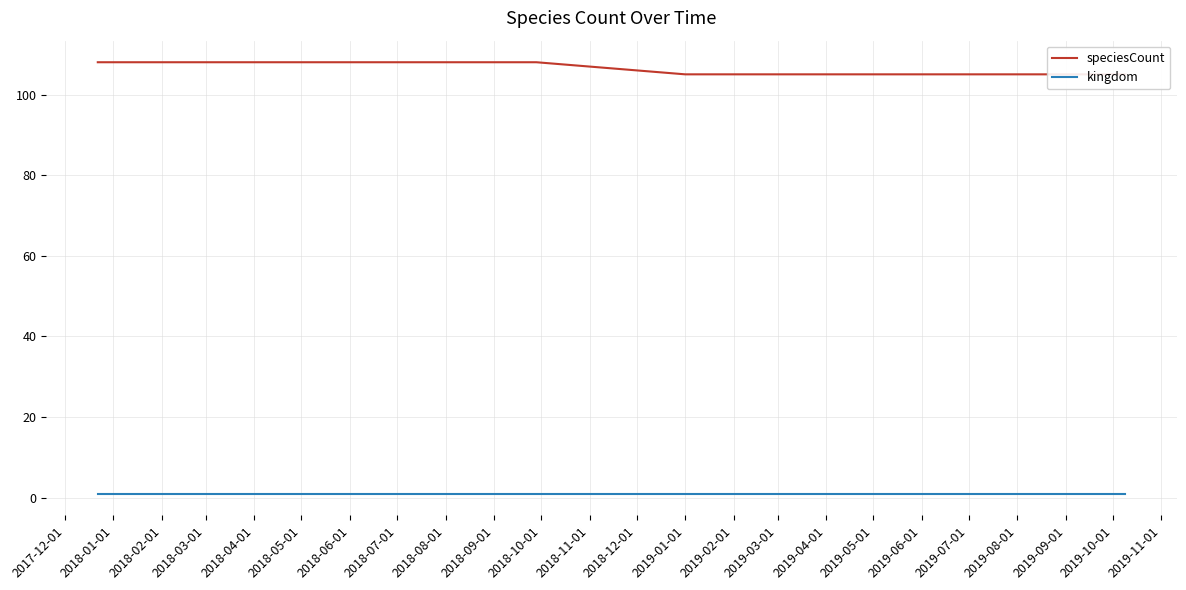

What is the label of the 5th point from the left?

2019-01-01